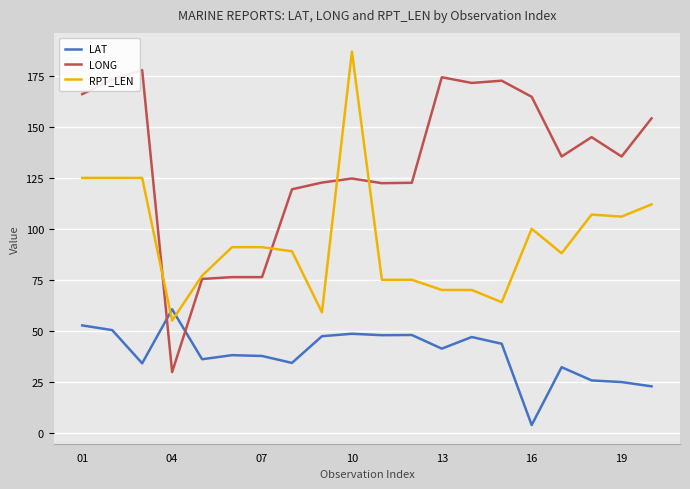

At how many categories does at least one series exceed 167?

6